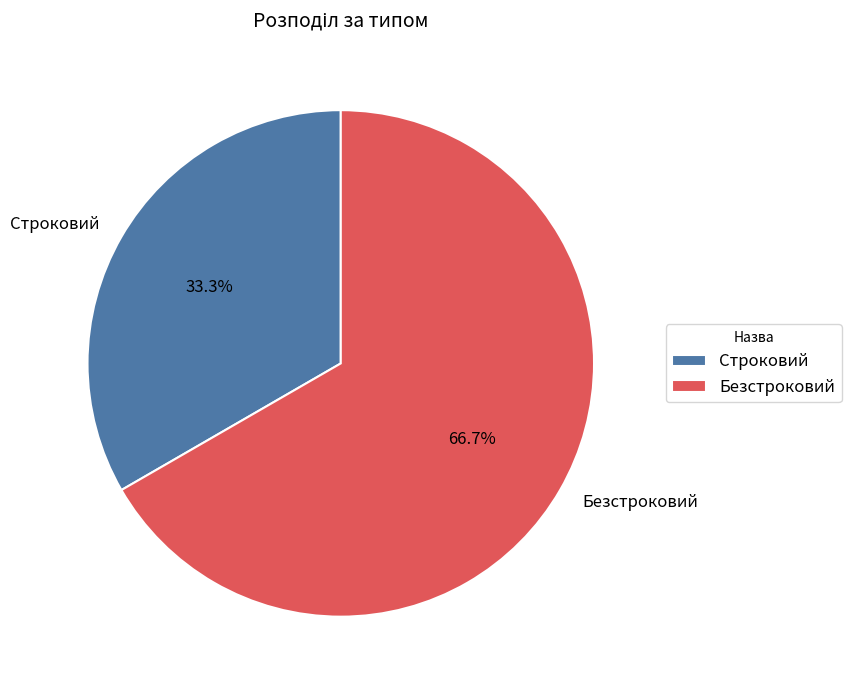

Does Строковий account for over 50% of the chart?

No